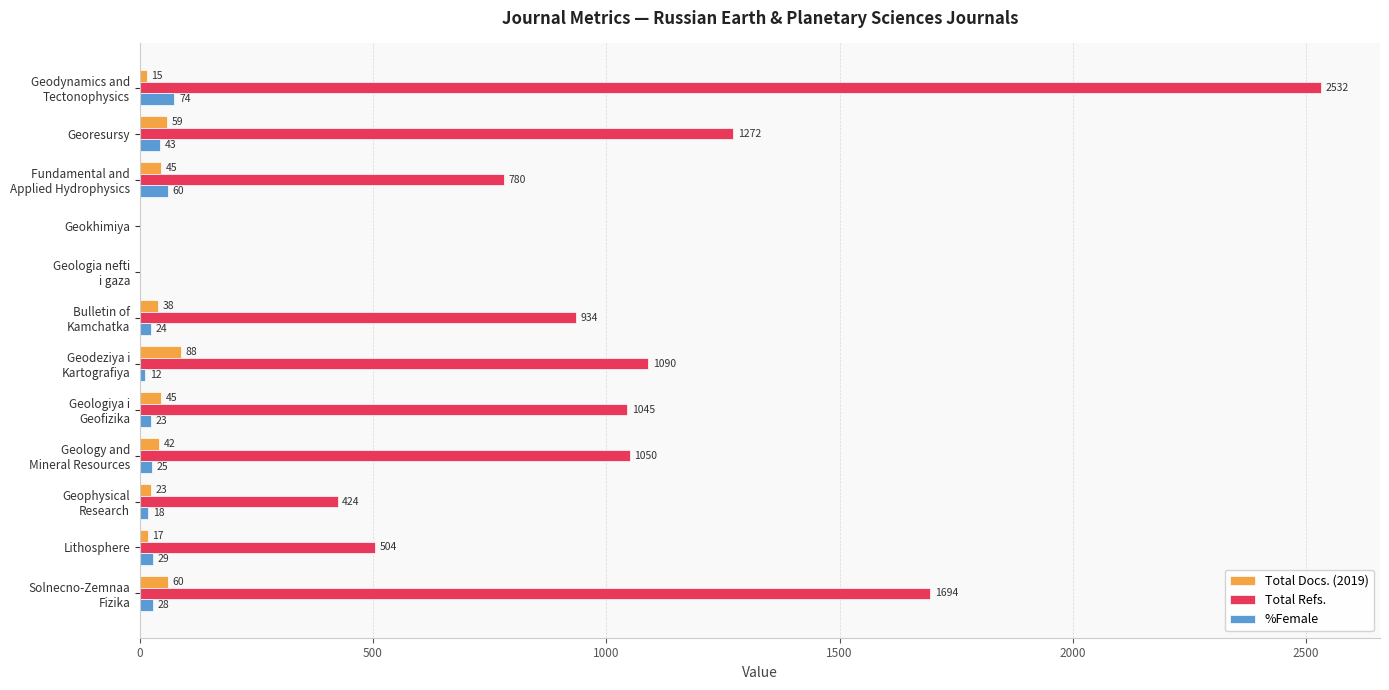

What is the maximum value for Total Refs.?

2532